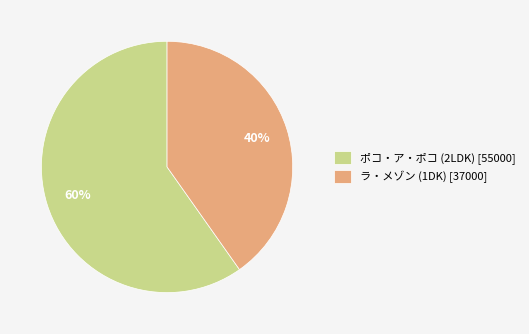

To the nearest percent, what portion does ポコ・ア・ポコ (2LDK) represent?

60%